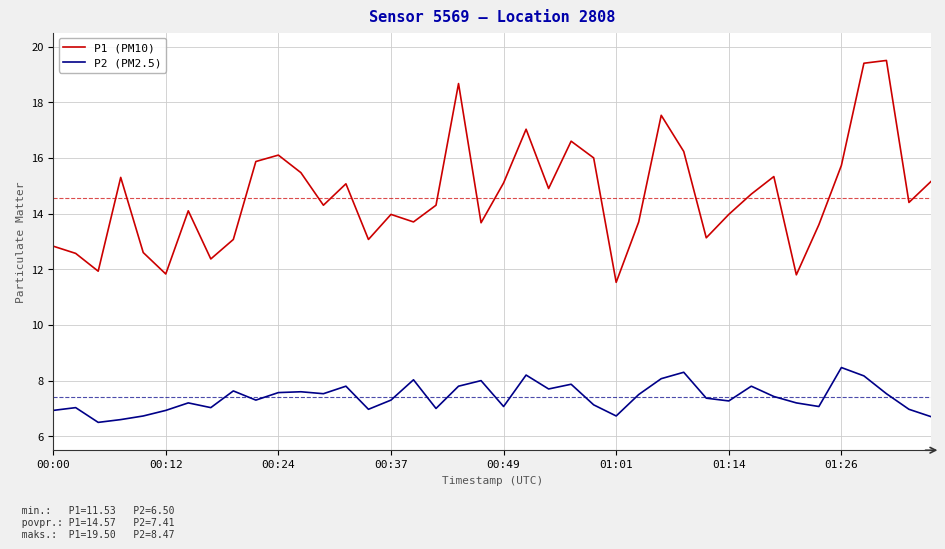

Rank the series by their maximum value, from lowest to highest.

P2 (PM2.5), P1 (PM10)